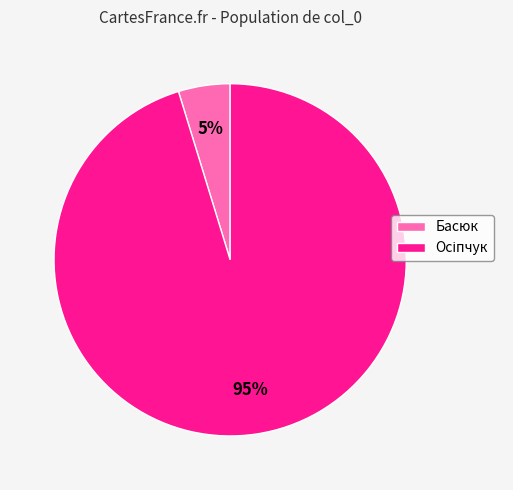

What percentage is the Басюк slice, to the nearest percent?

5%